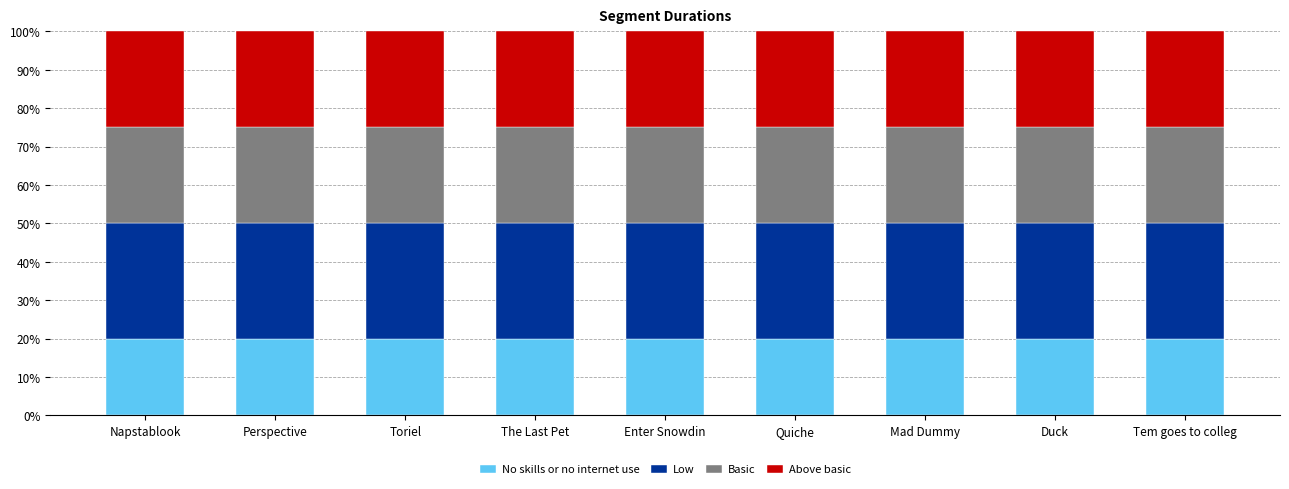

What is the average value of the No skills or no internet use series?

20